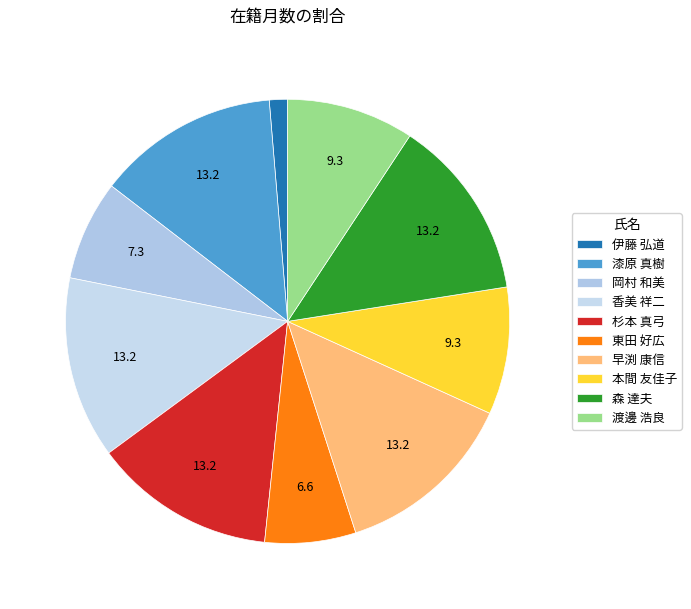

What is the change in value from 岡村 和美 to 渡邊 浩良?

+18